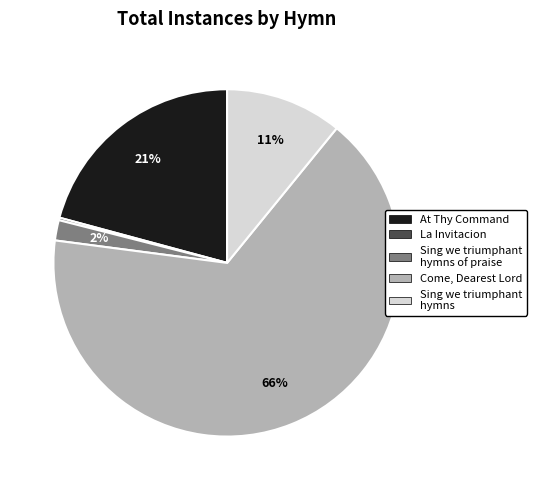

Is there any slice that represents more than half of the pie?

Yes